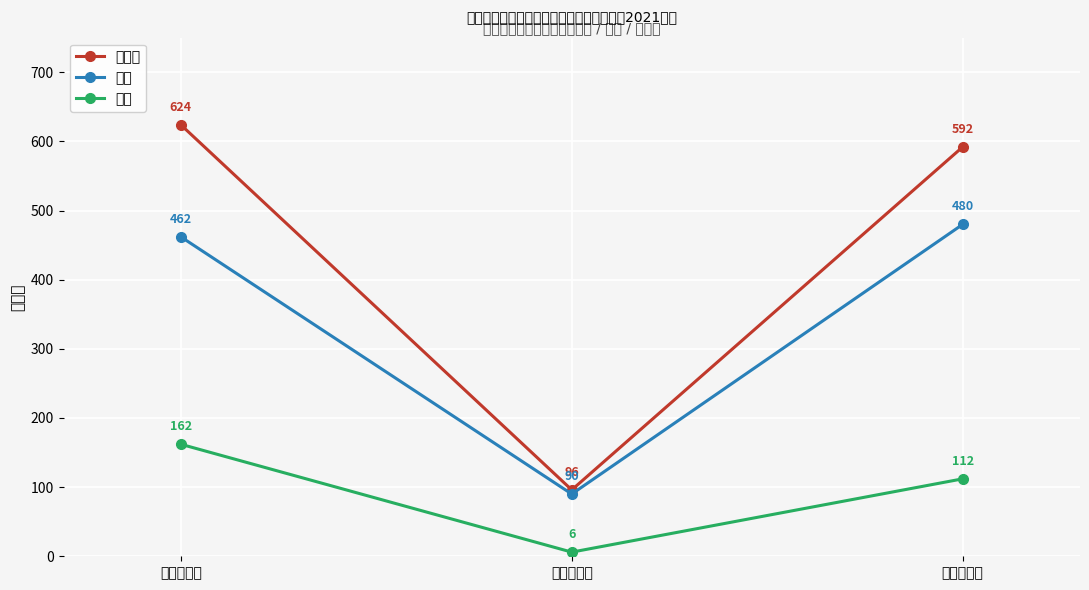

What is the difference between the maximum and minimum values in the 总学时 series?

528